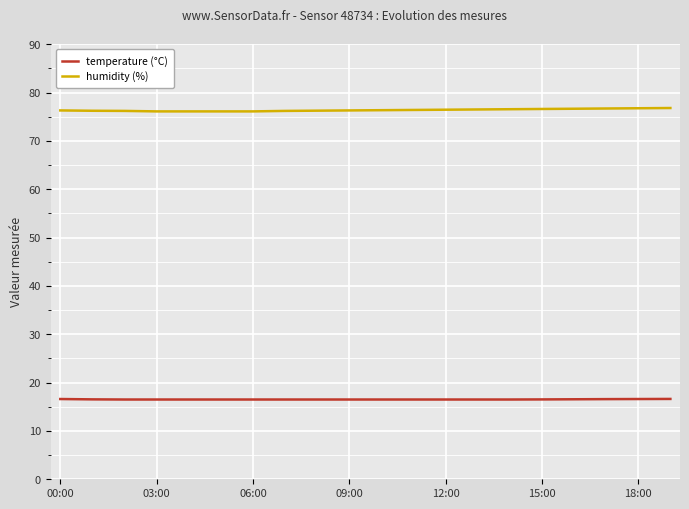

How many temperature (°C) values are between 16 and 17?

20